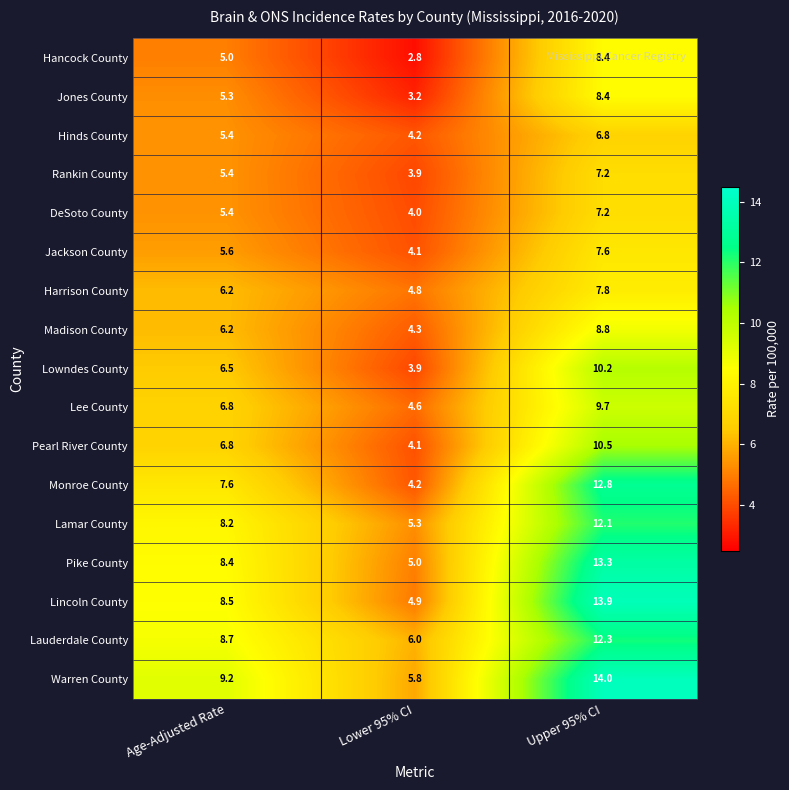

At which category is the sum across all series the highest?

Upper 95% CI